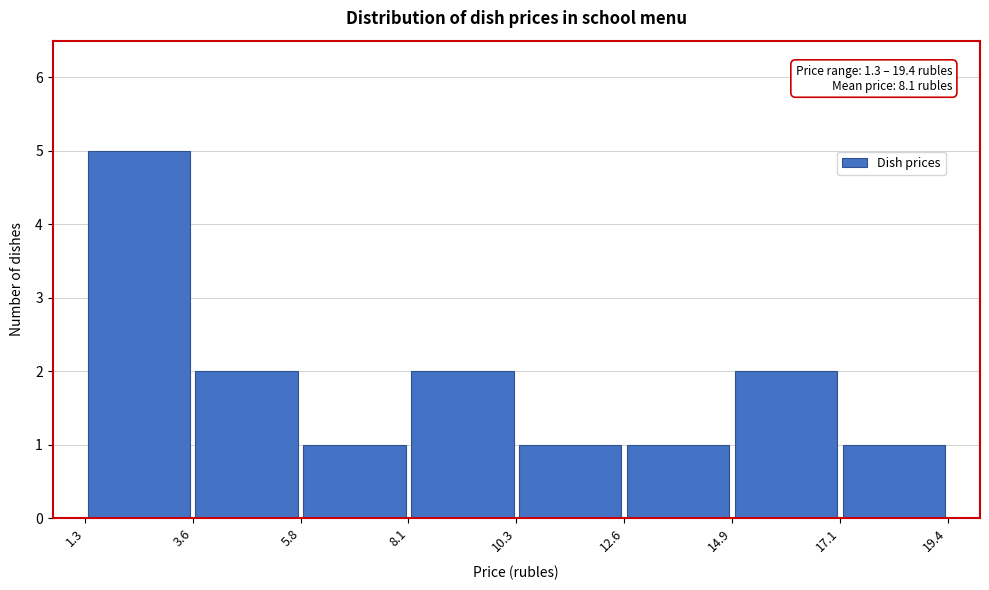

Over which range of the x-axis is the bar tallest?

1.3 to 3.6